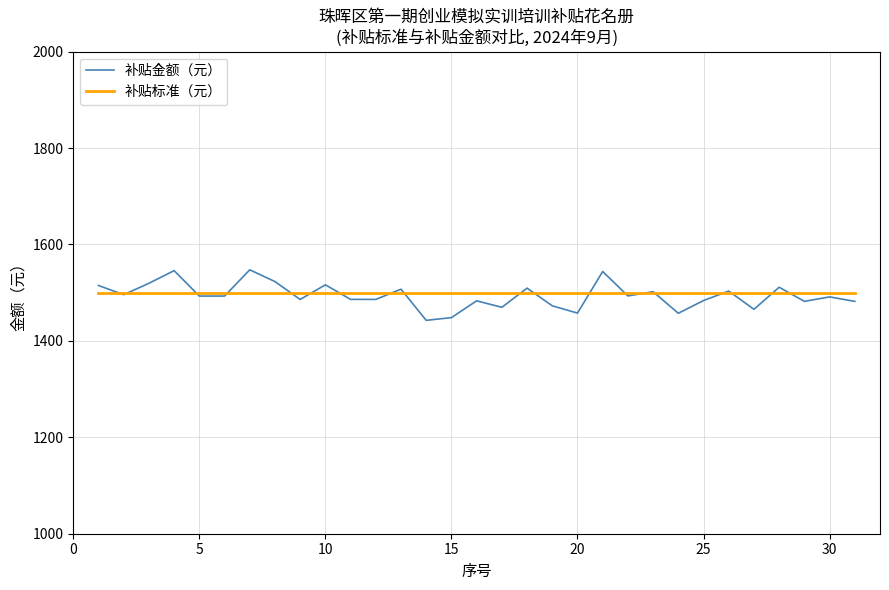

What is the highest value of the 补贴标准（元） series?

1500.0